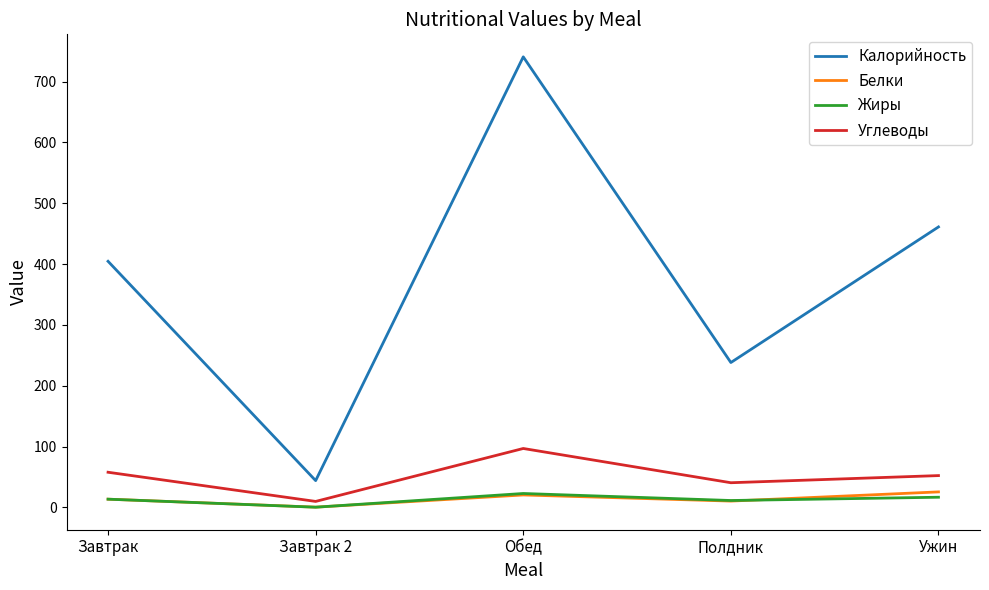

What is the difference between the second highest and minimum values in the Калорийность series?

417.0